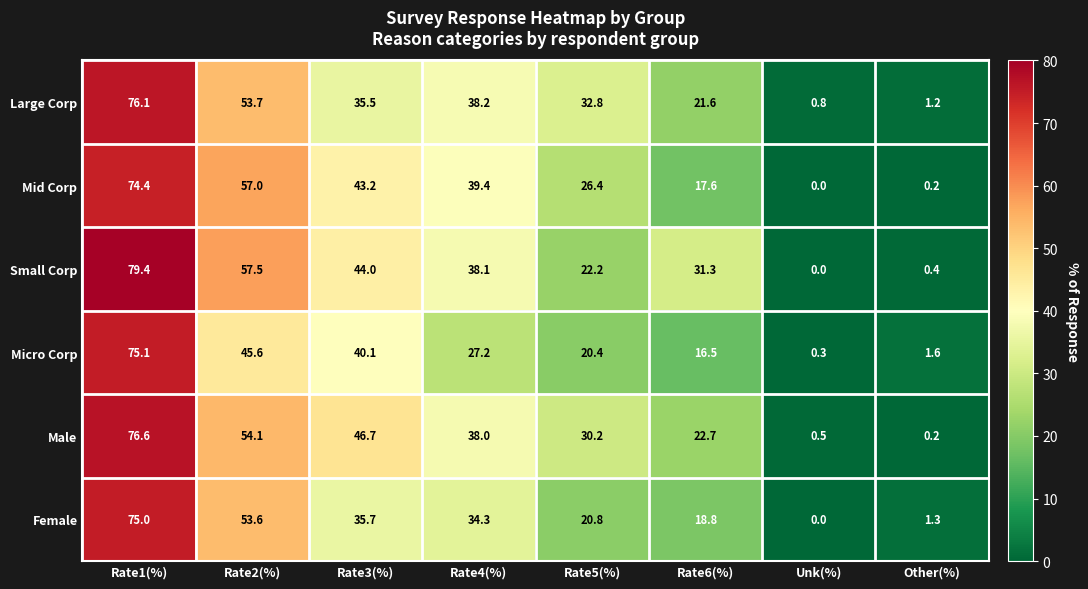

Between Rate1(%) and Rate5(%), which series saw the biggest shift?

Small Corp